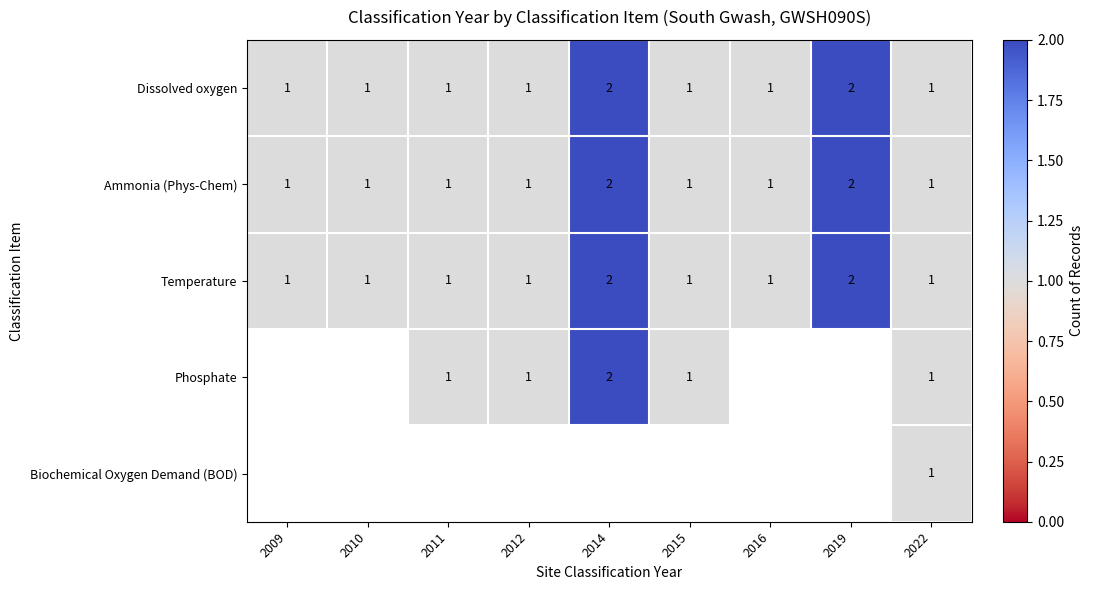

The value of Dissolved oxygen at 2012 is 0. True or false?

False